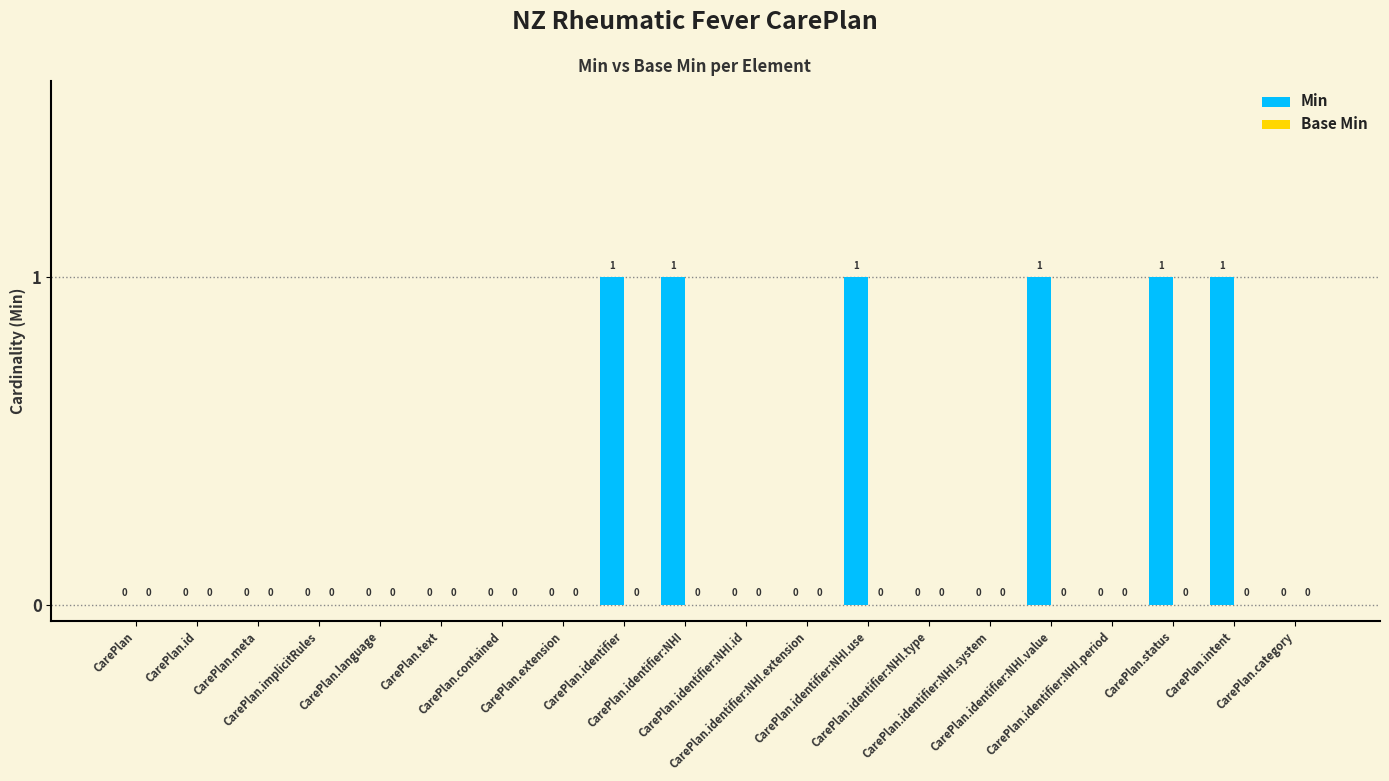

How many values are between 0 and 1?

20